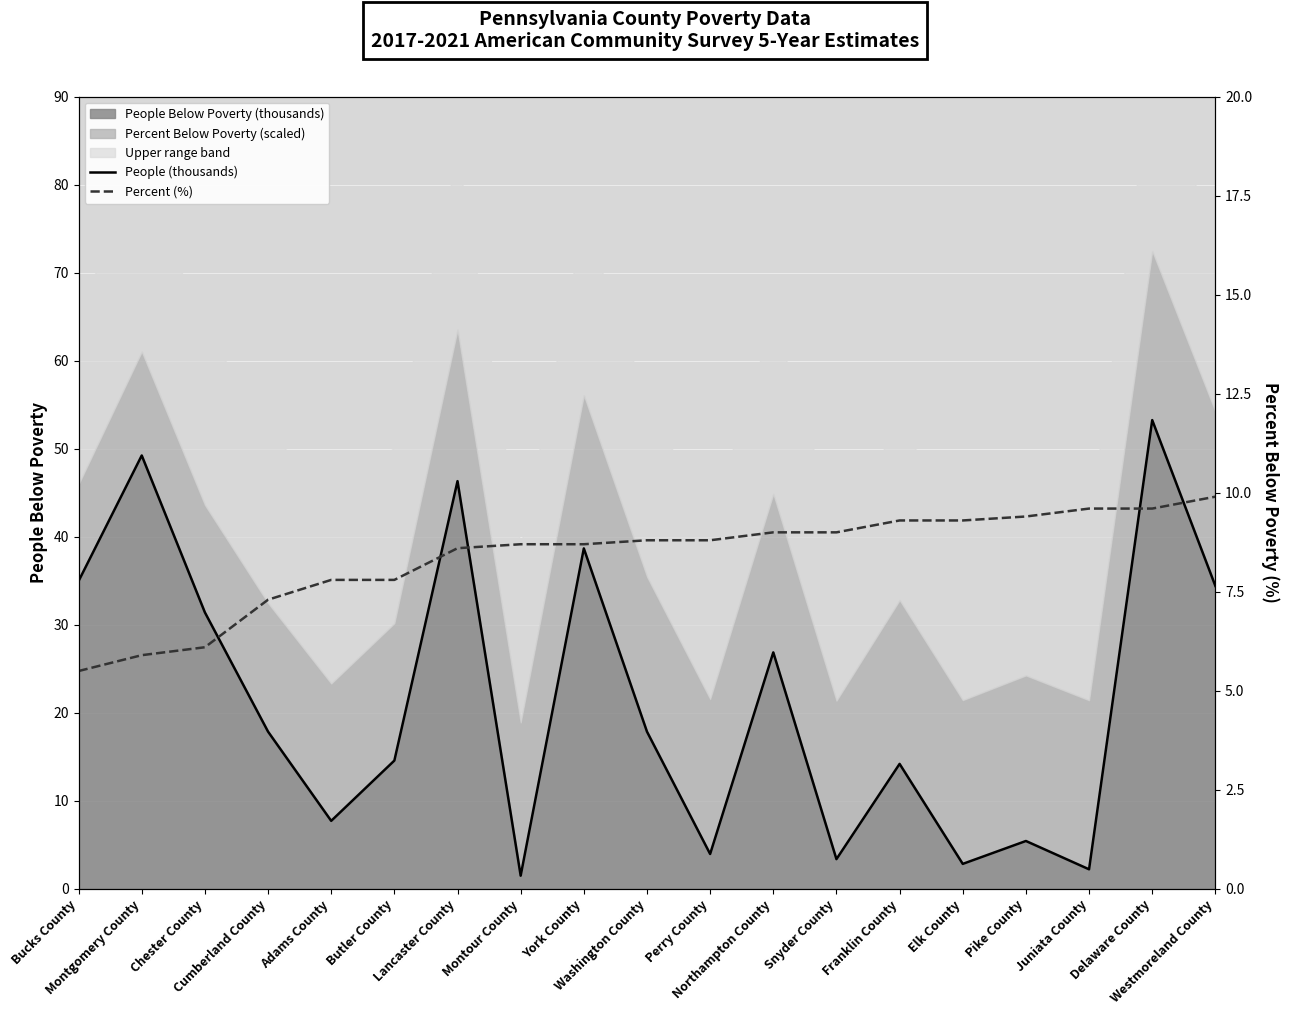

What is the total value across all series at Bucks County?

40.5